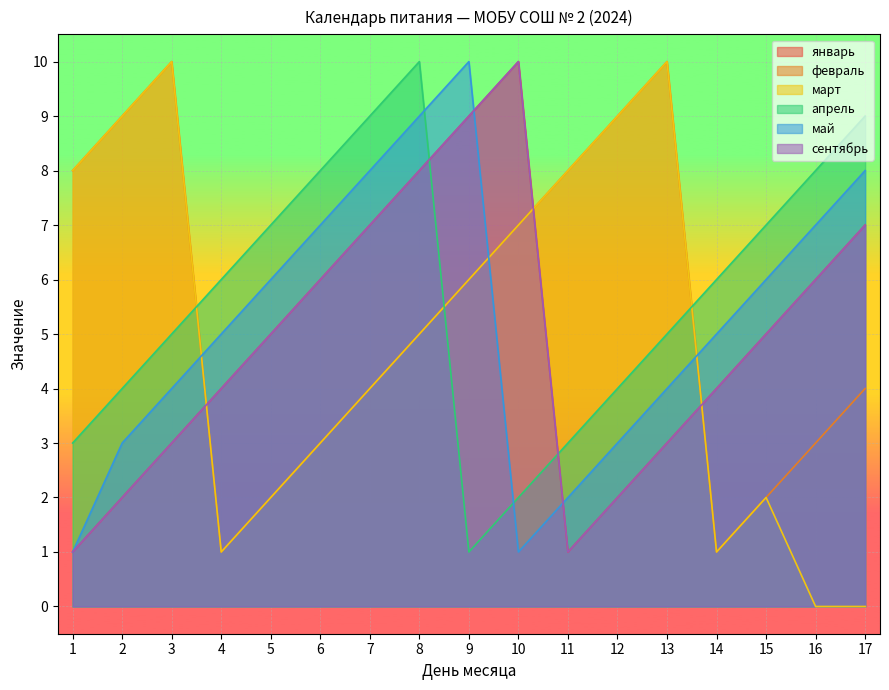

Which series has the largest total across all categories?

апрель